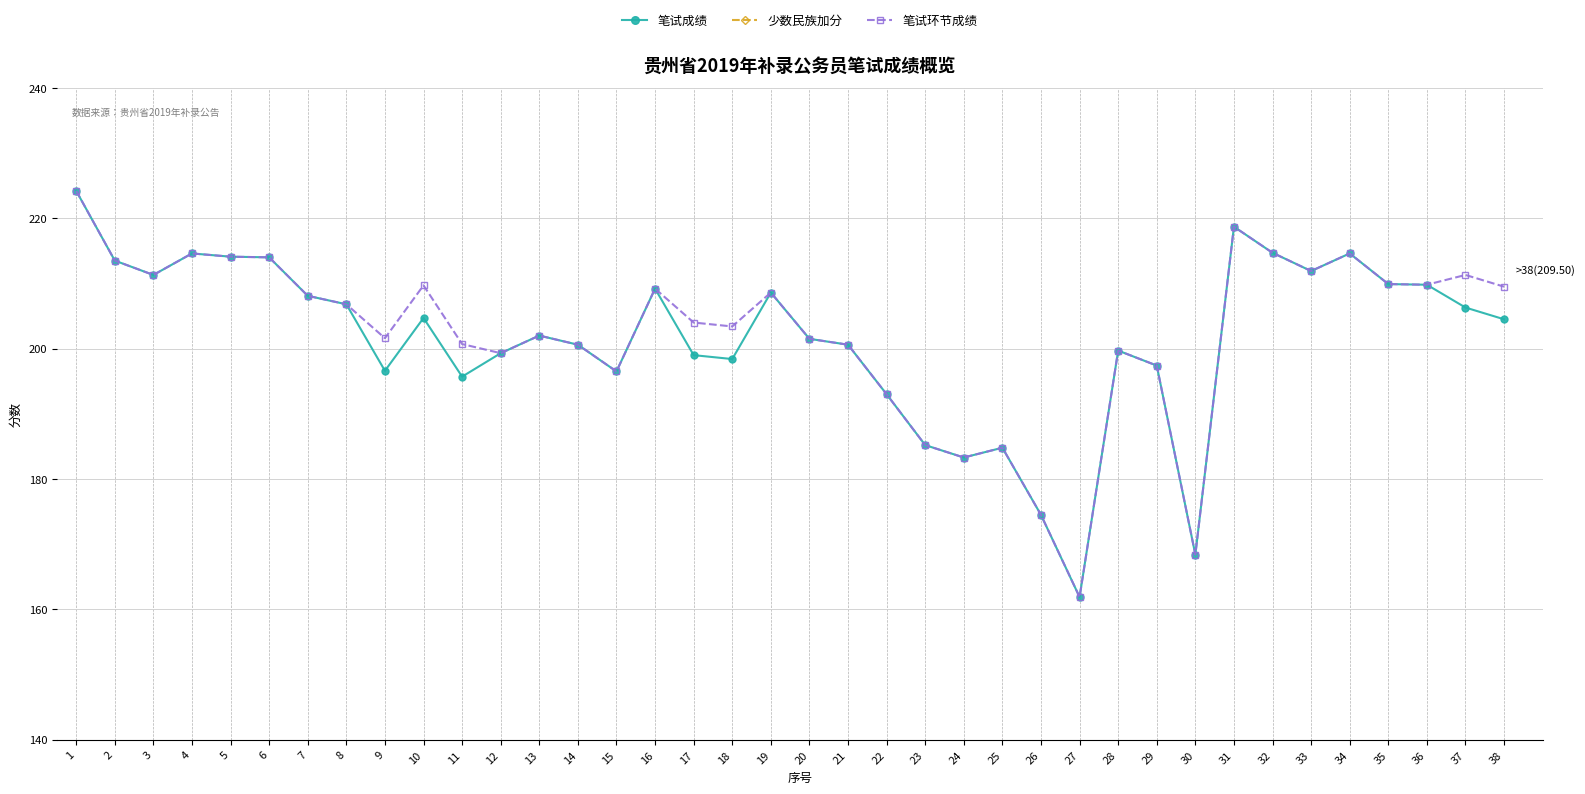

What are all the series names shown in the legend?

笔试成绩, 少数民族加分, 笔试环节成绩